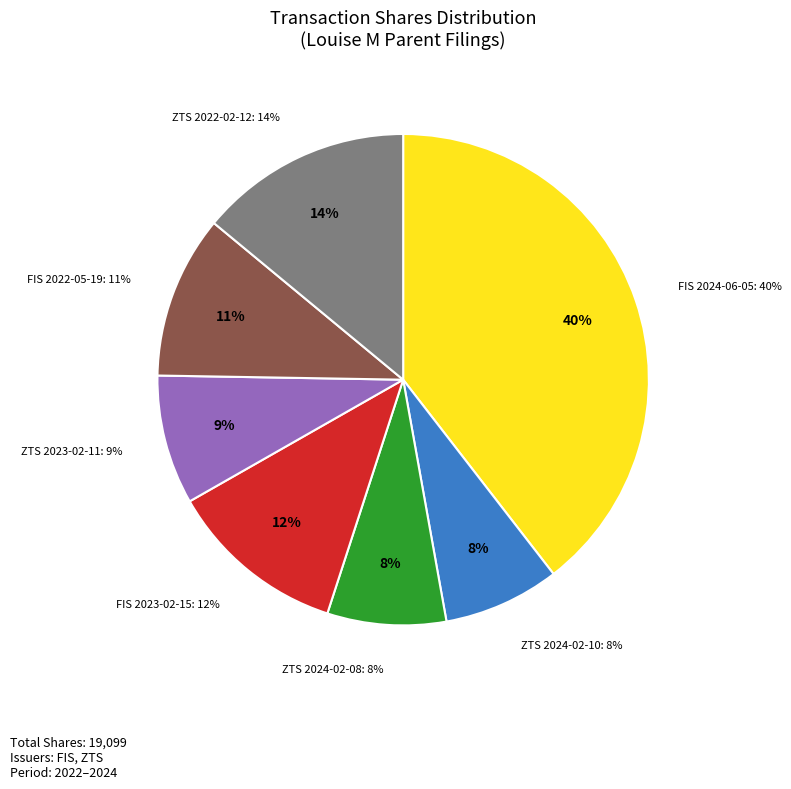

Count the number of slices in the pie.

7